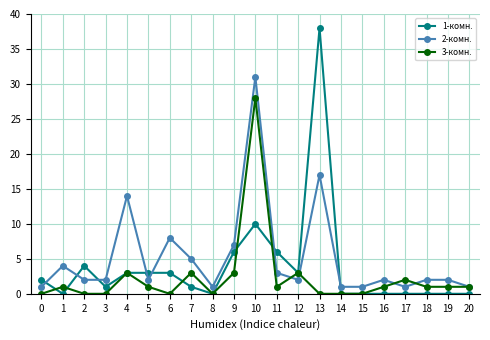

Does the chart have visible grid lines?

Yes